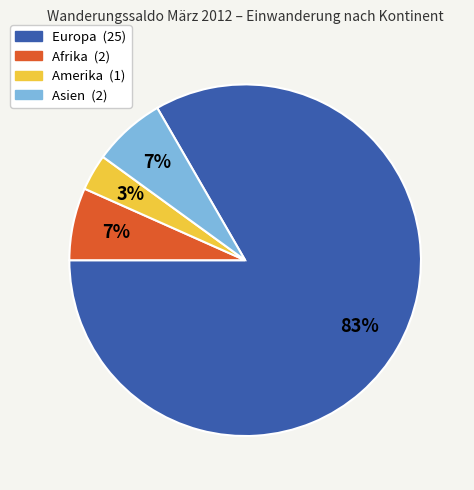

Is there a majority slice in this chart?

Yes